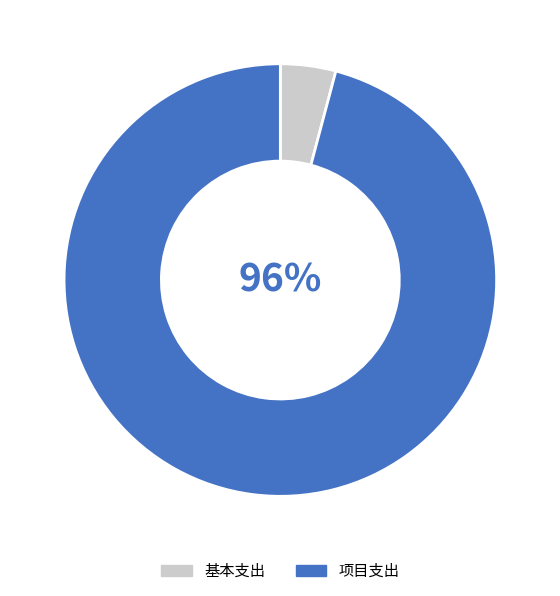

Do 基本支出 and 项目支出 together represent more than half of the pie?

Yes